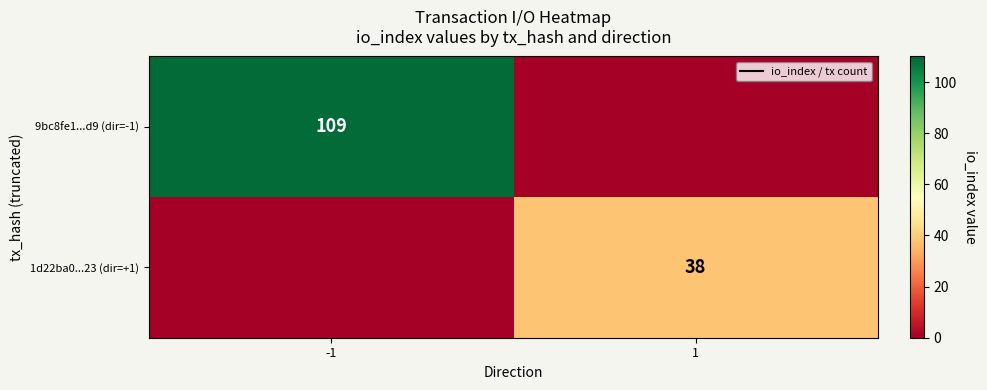

What is the total value across all series at -1?

109